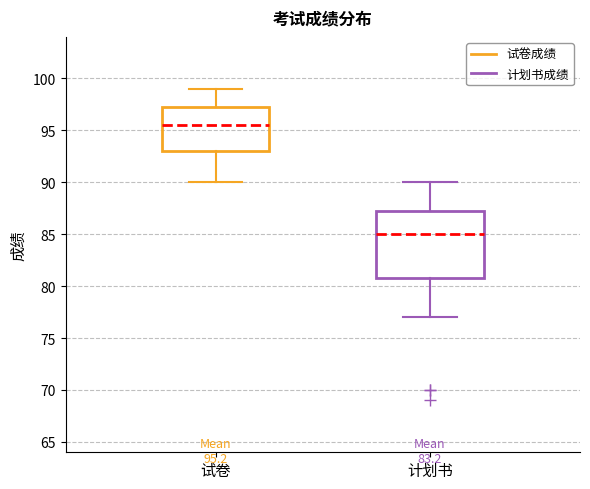

Which box has the highest median line?

试卷